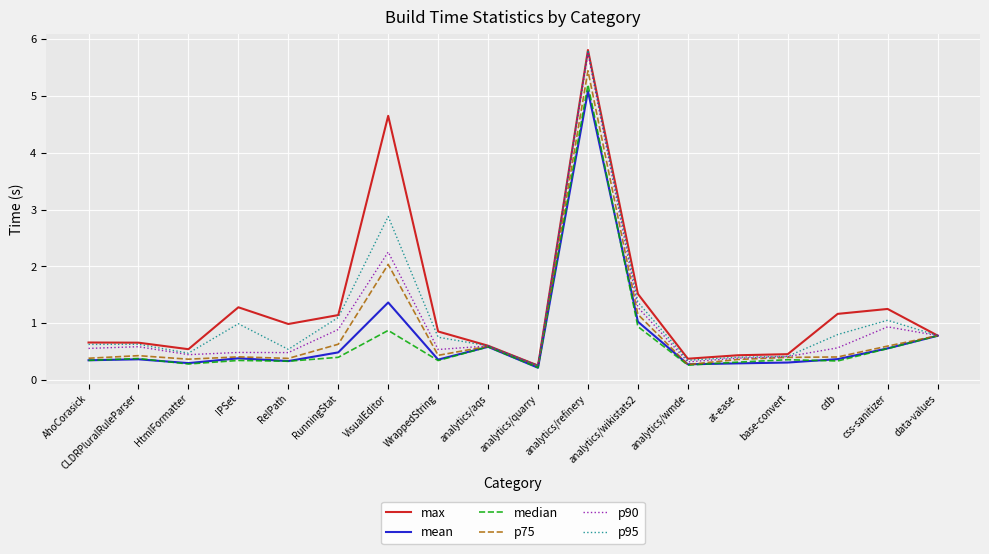

Does the chart display data point markers on the line(s)?

No